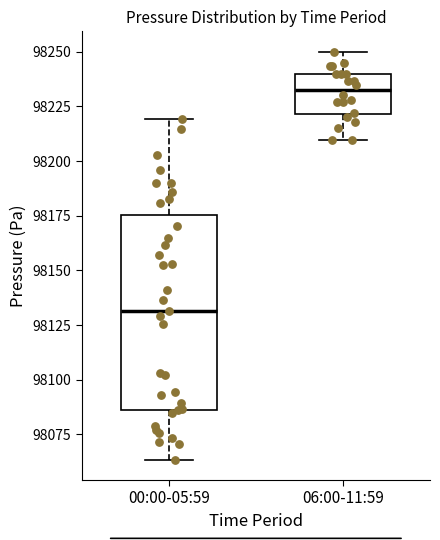

Where is the lower edge of the box for 00:00-05:59 on the y-axis? The values are not printed on the chart, so give them approximately, as read against the axis.

98085